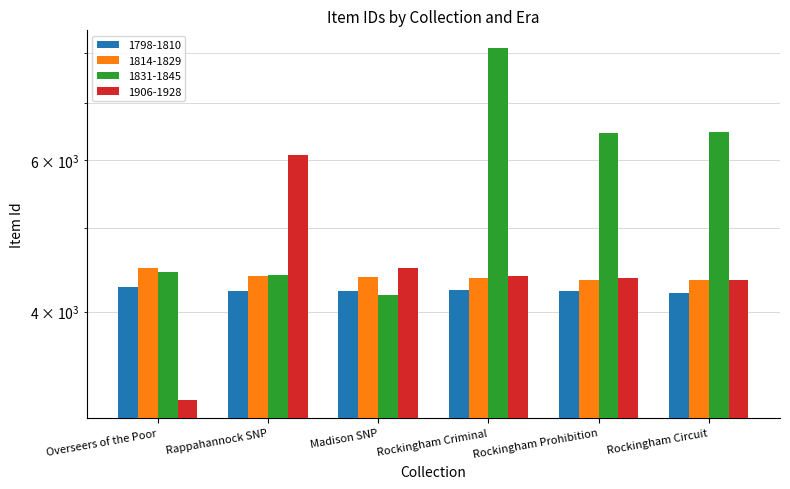

What is the label of the 1st bar from the right?

Rockingham Circuit